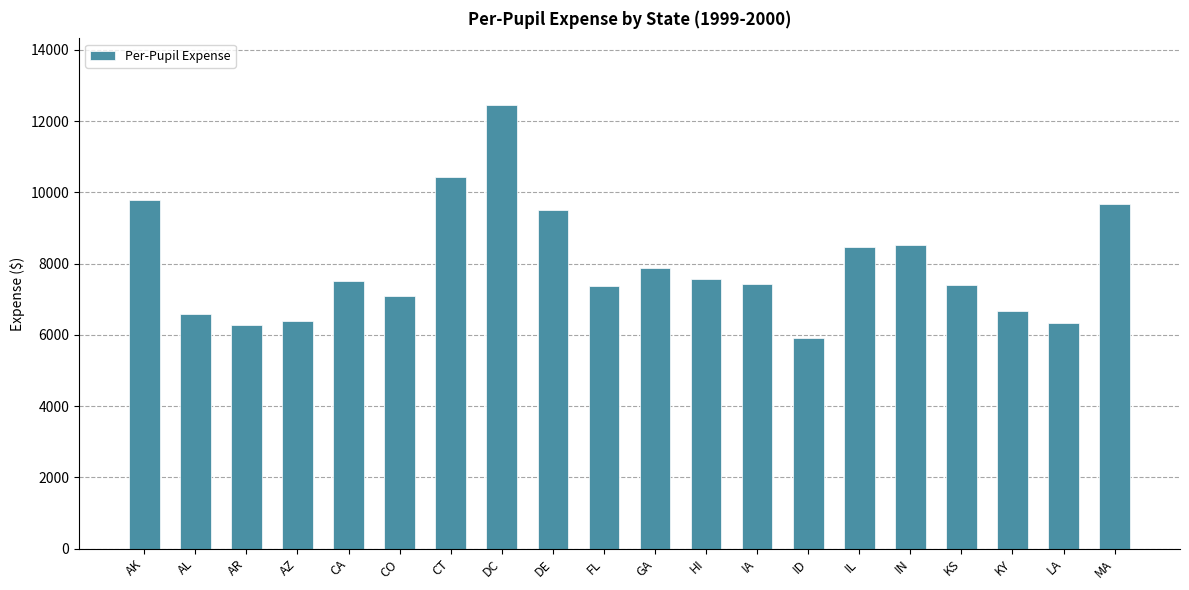

What is the label of the 5th bar from the left?

CA